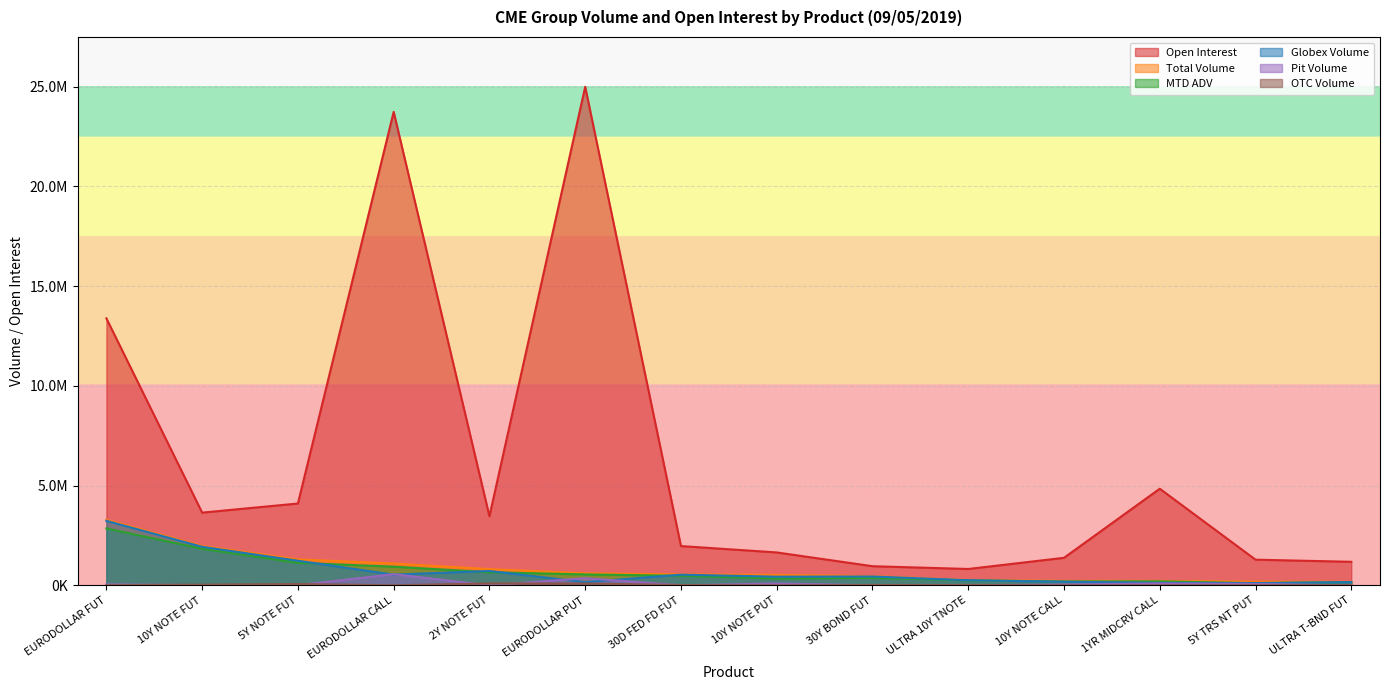

List the series in order of their peak value, highest first.

Open Interest, Total Volume, Globex Volume, MTD ADV, Pit Volume, OTC Volume